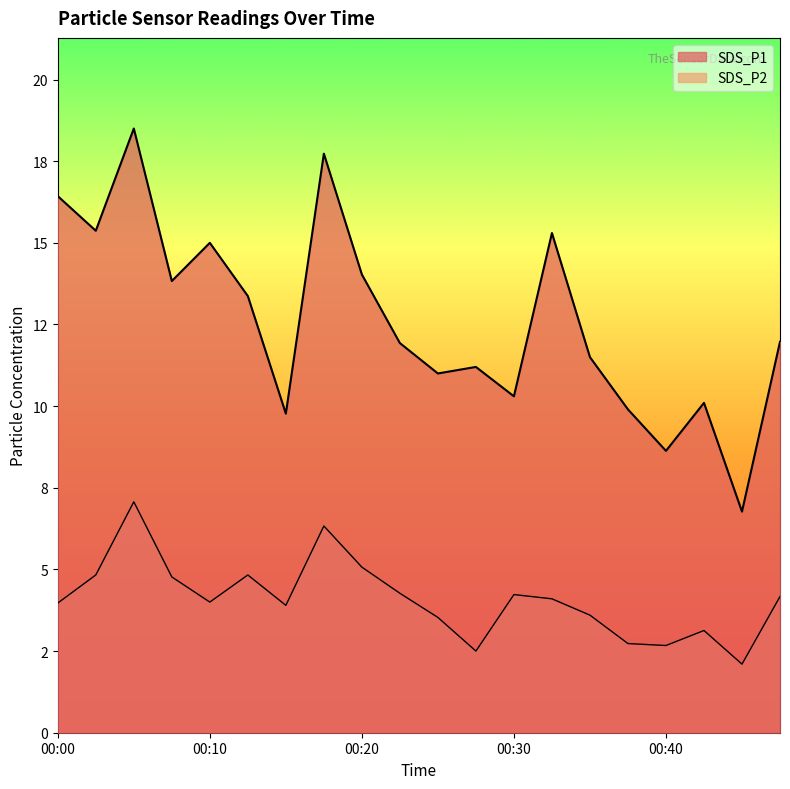

The SDS_P2 series shows 1.1 at 00:13. True or false?

False